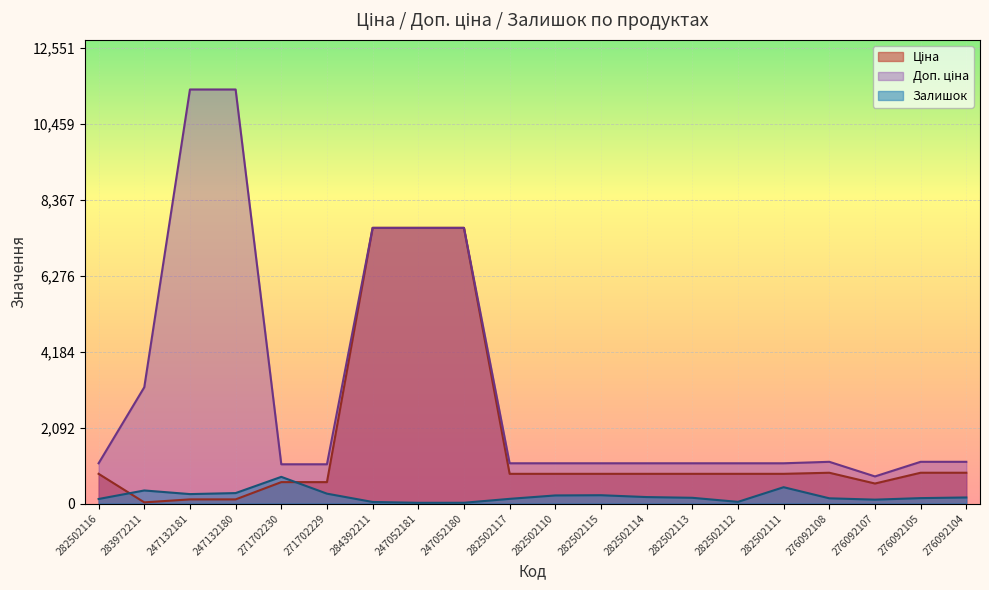

True or false: Доп. ціна and Ціна cross at least once.

False